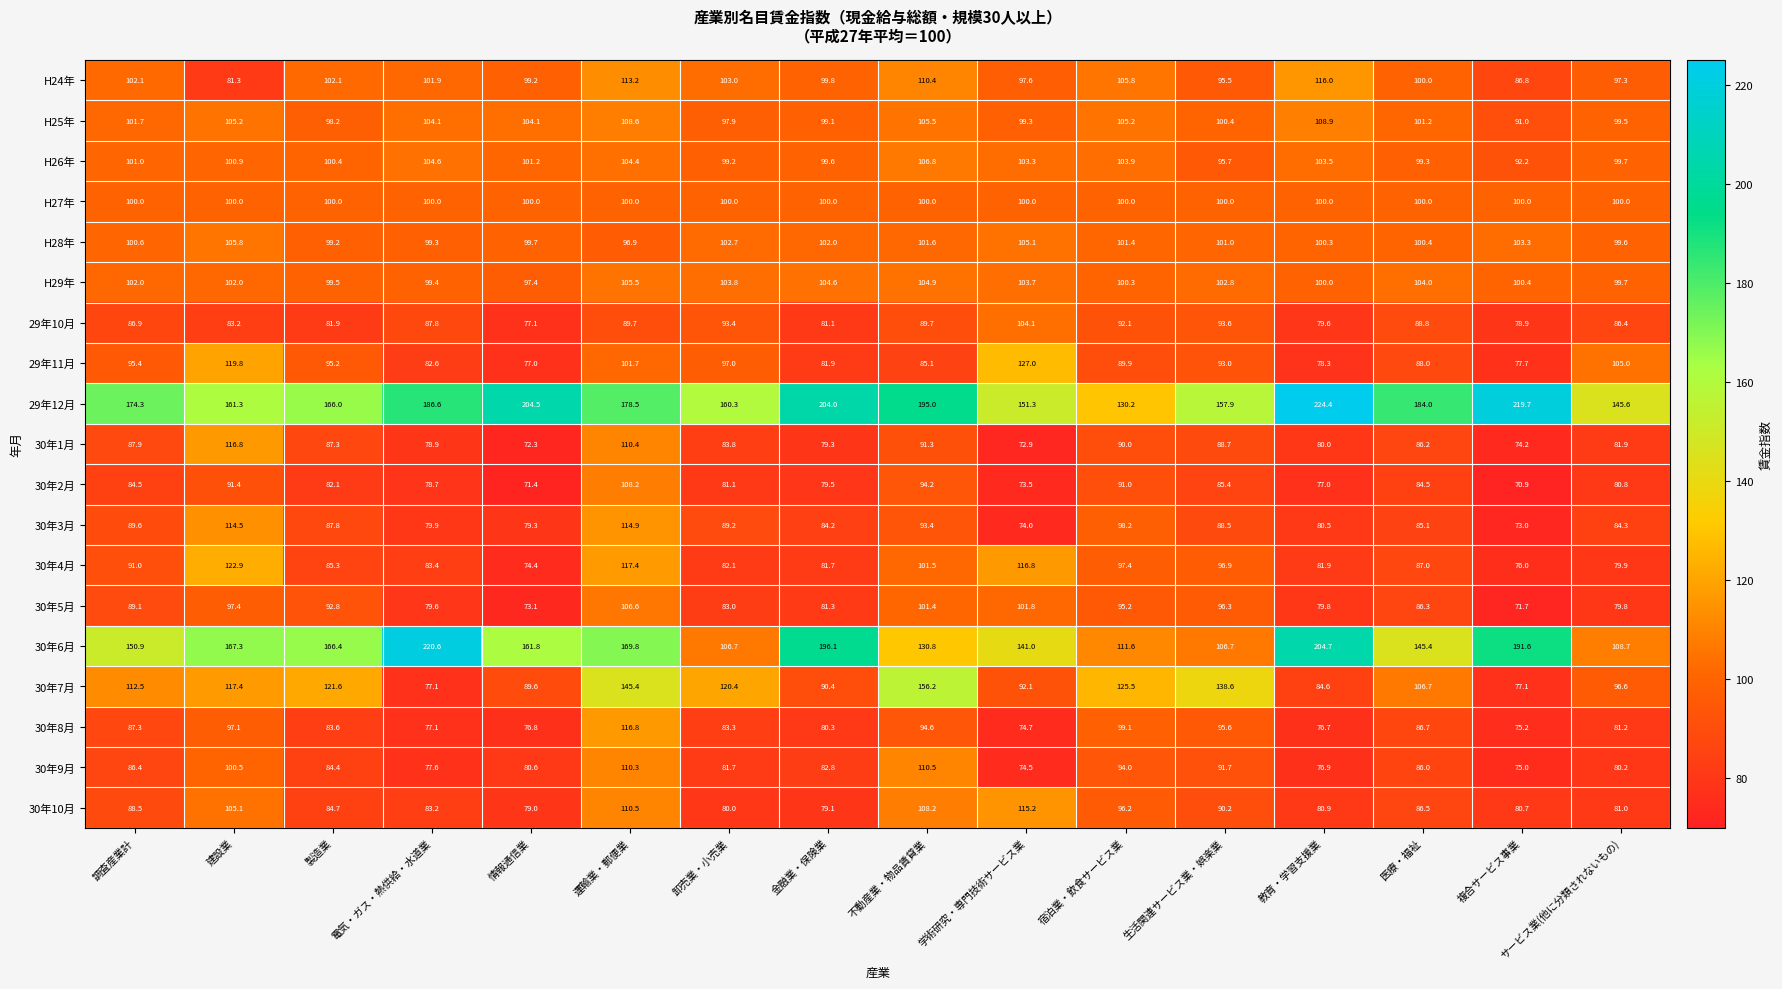

How many series are shown in this chart?

19